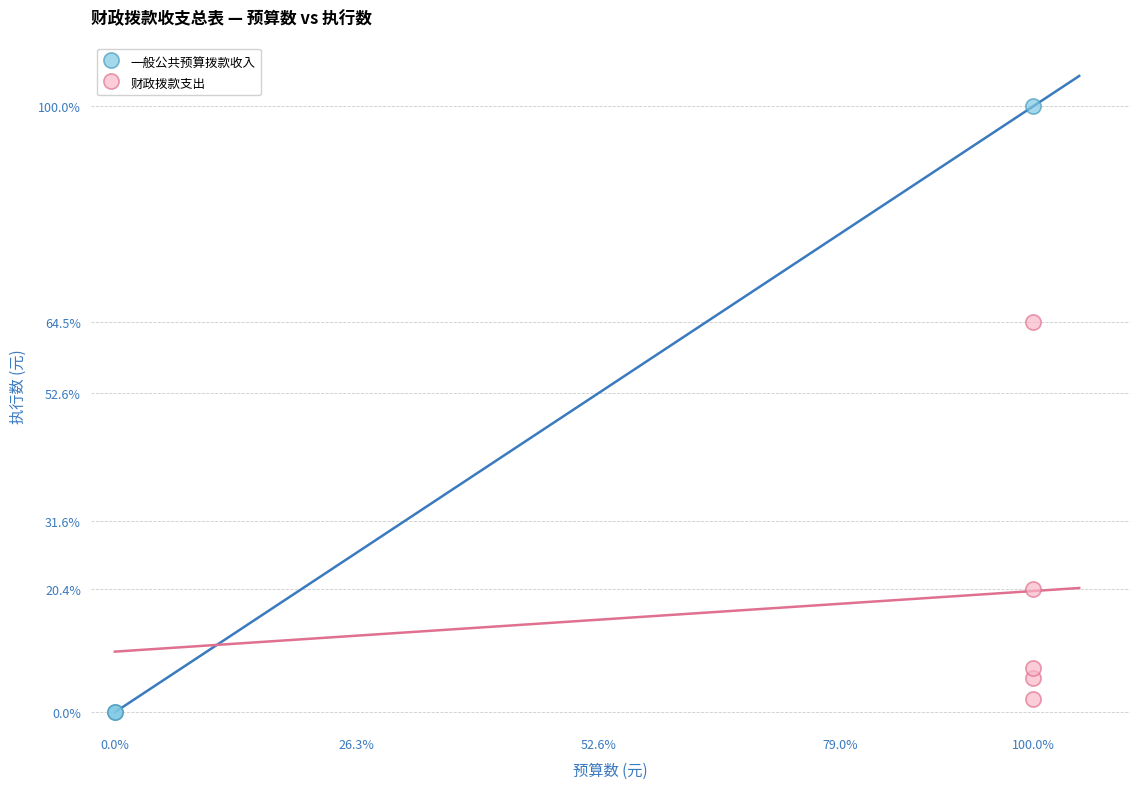

Which series contains the lowest Y value?

一般公共预算拨款收入